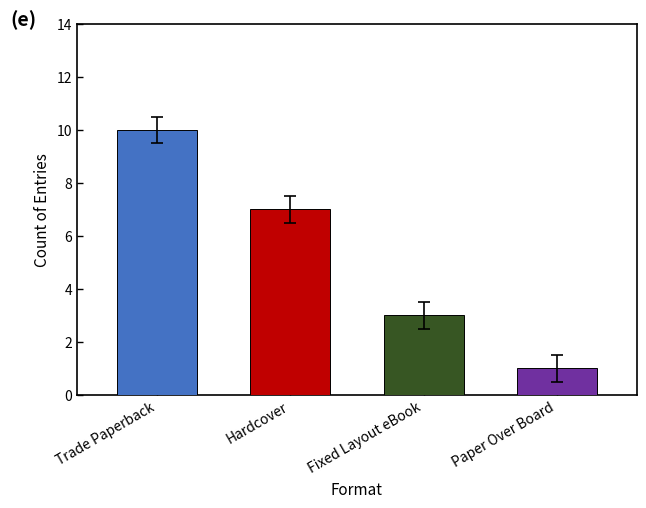

How many data points does each series have?

4